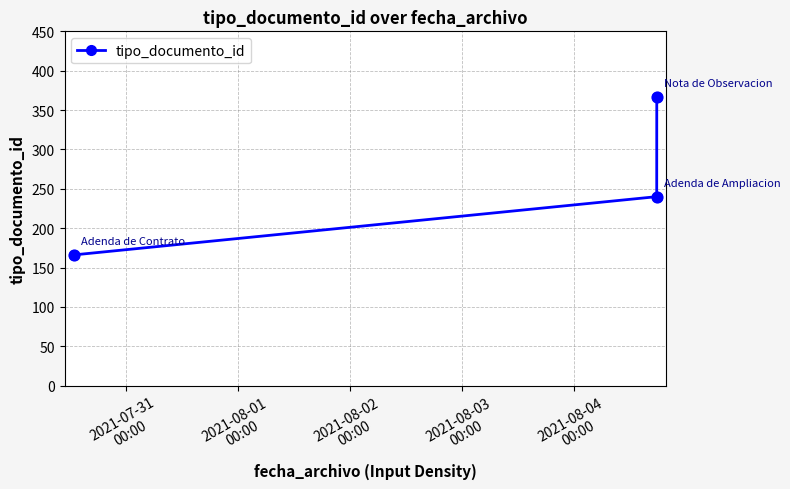

What is the value of the 3rd point from the left?

366